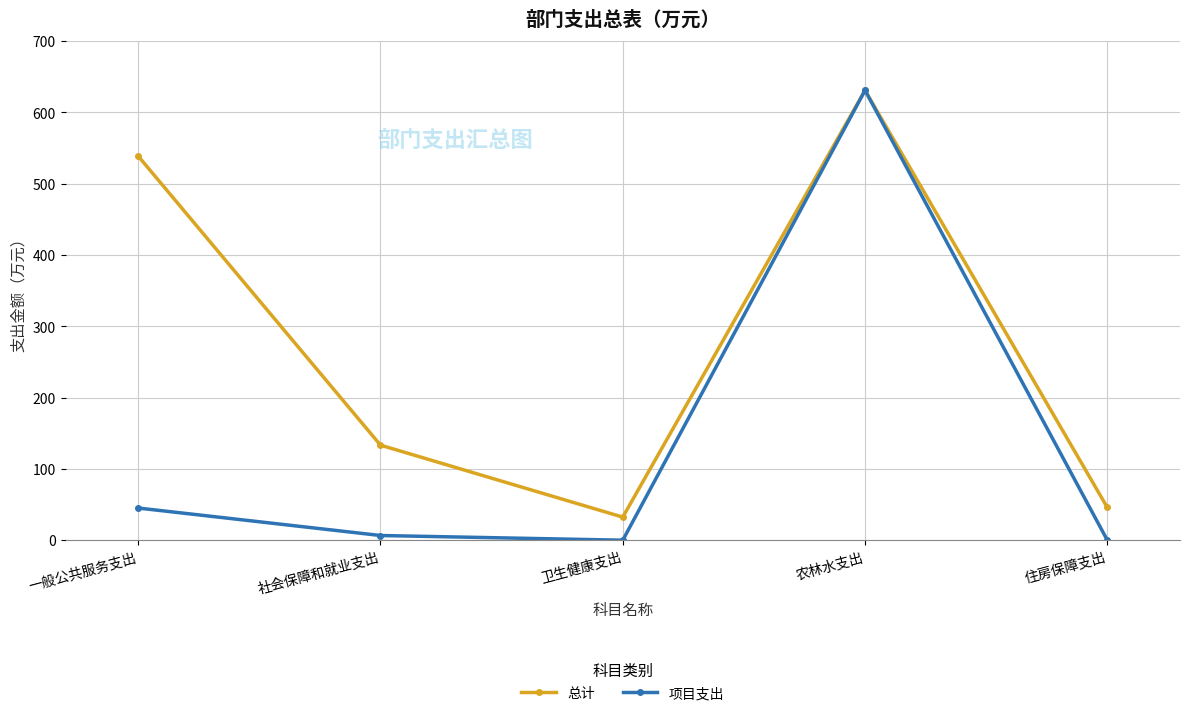

How many lines are shown in the chart?

2